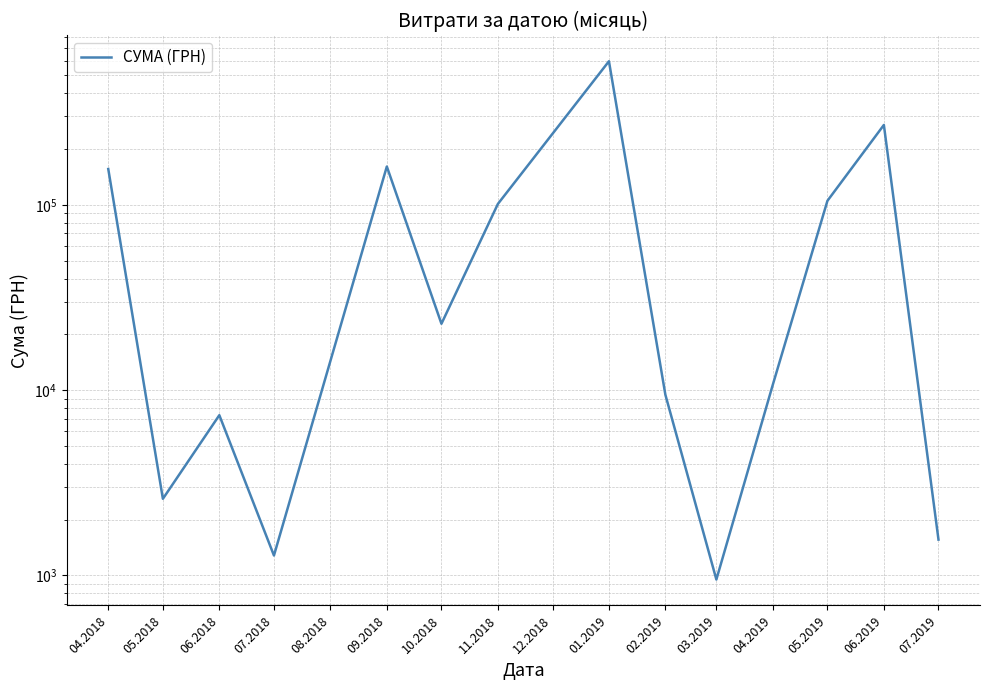

What is the difference between the maximum and minimum values?

593838.6